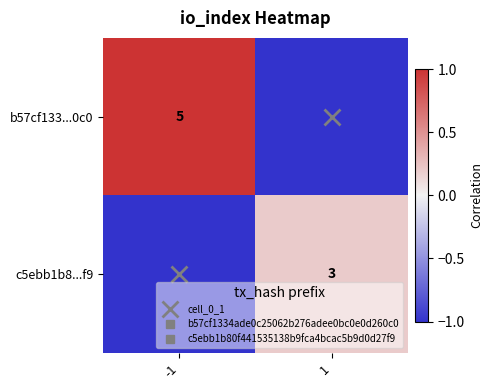

At which label is b57cf133...0c0 closest to 0?

-1